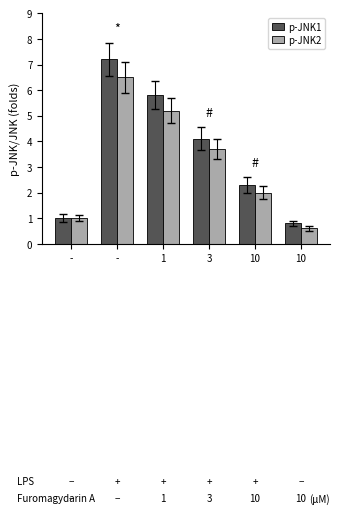

What is the label of the 1st bar from the left?

-